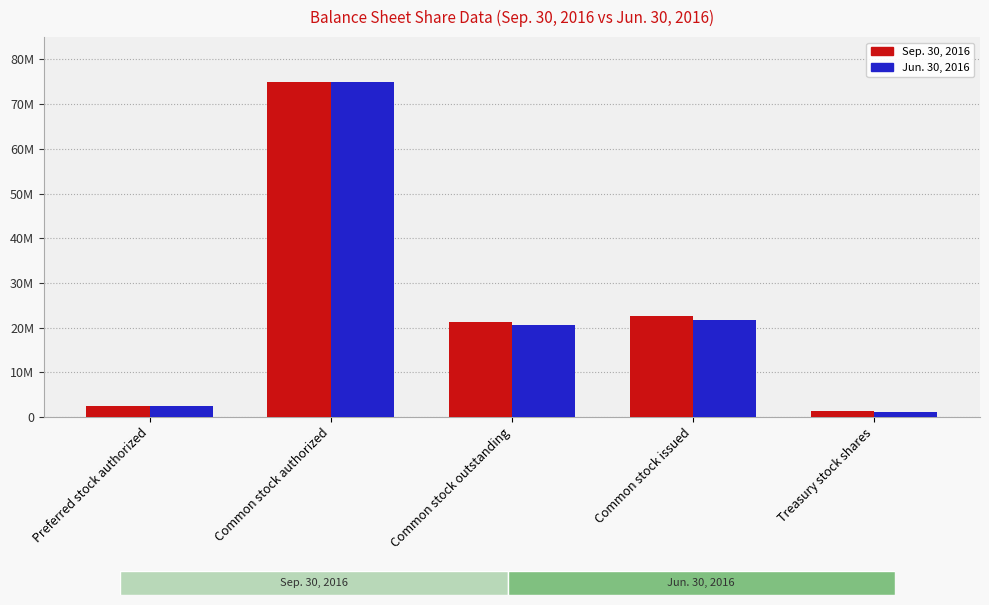

What are all the series names shown in the legend?

Sep. 30, 2016, Jun. 30, 2016